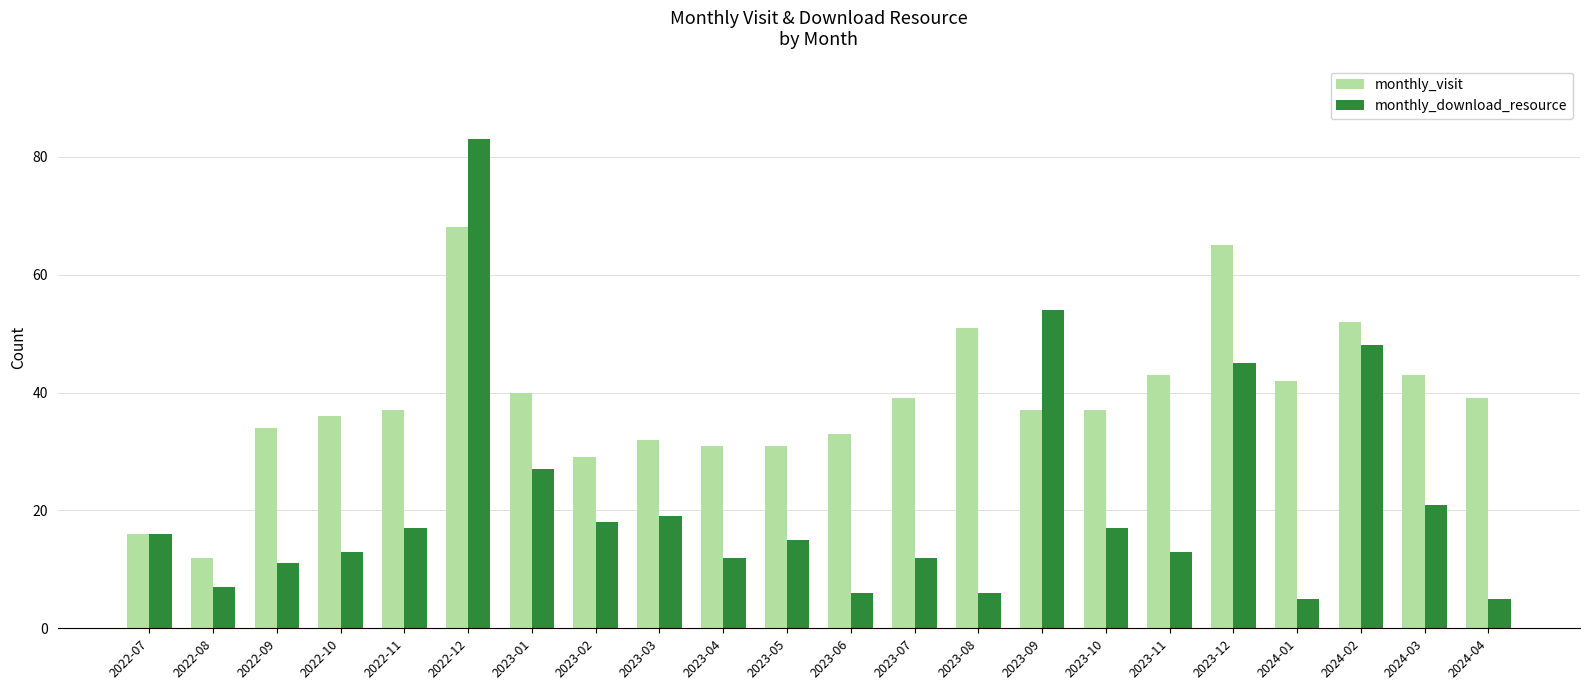

What are all the series names shown in the legend?

monthly_visit, monthly_download_resource